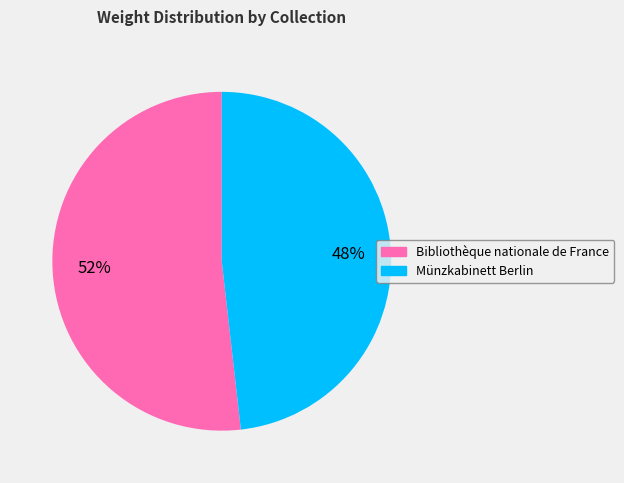

Is the sum of Münzkabinett Berlin and Bibliothèque nationale de France greater than half?

Yes